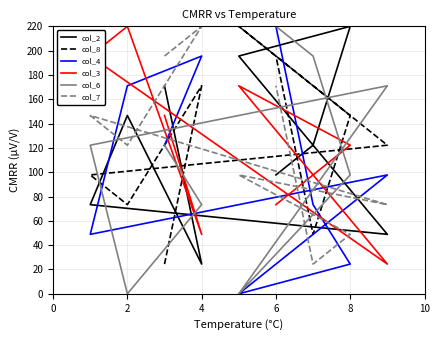

How many series are shown in this chart?

6